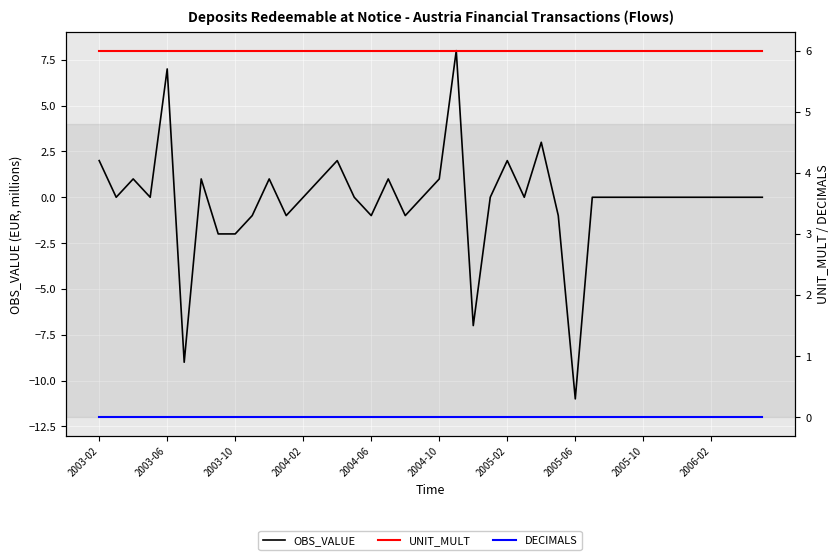

How many distinct data groups are displayed?

3